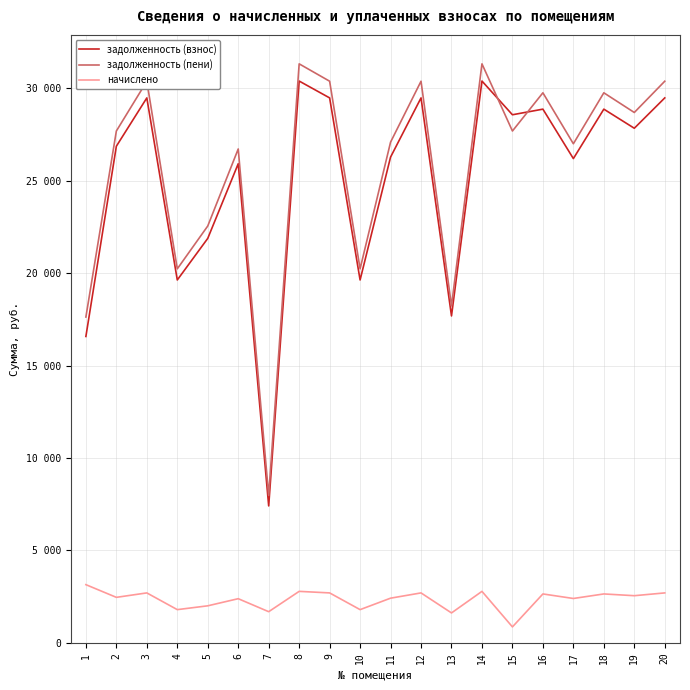

Which category has the highest value across all series?

8